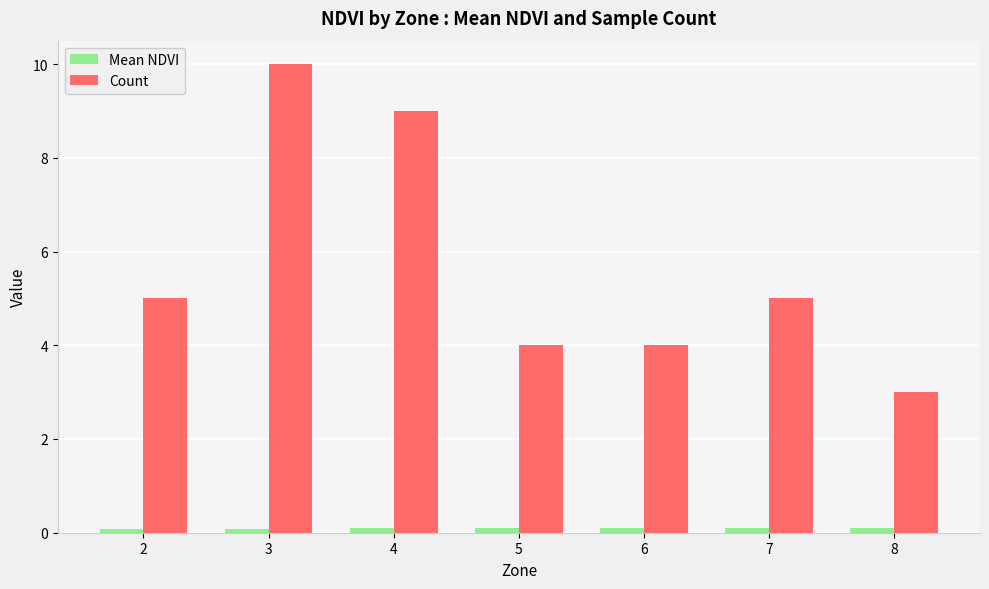

What is the average value of the Count series?

5.7